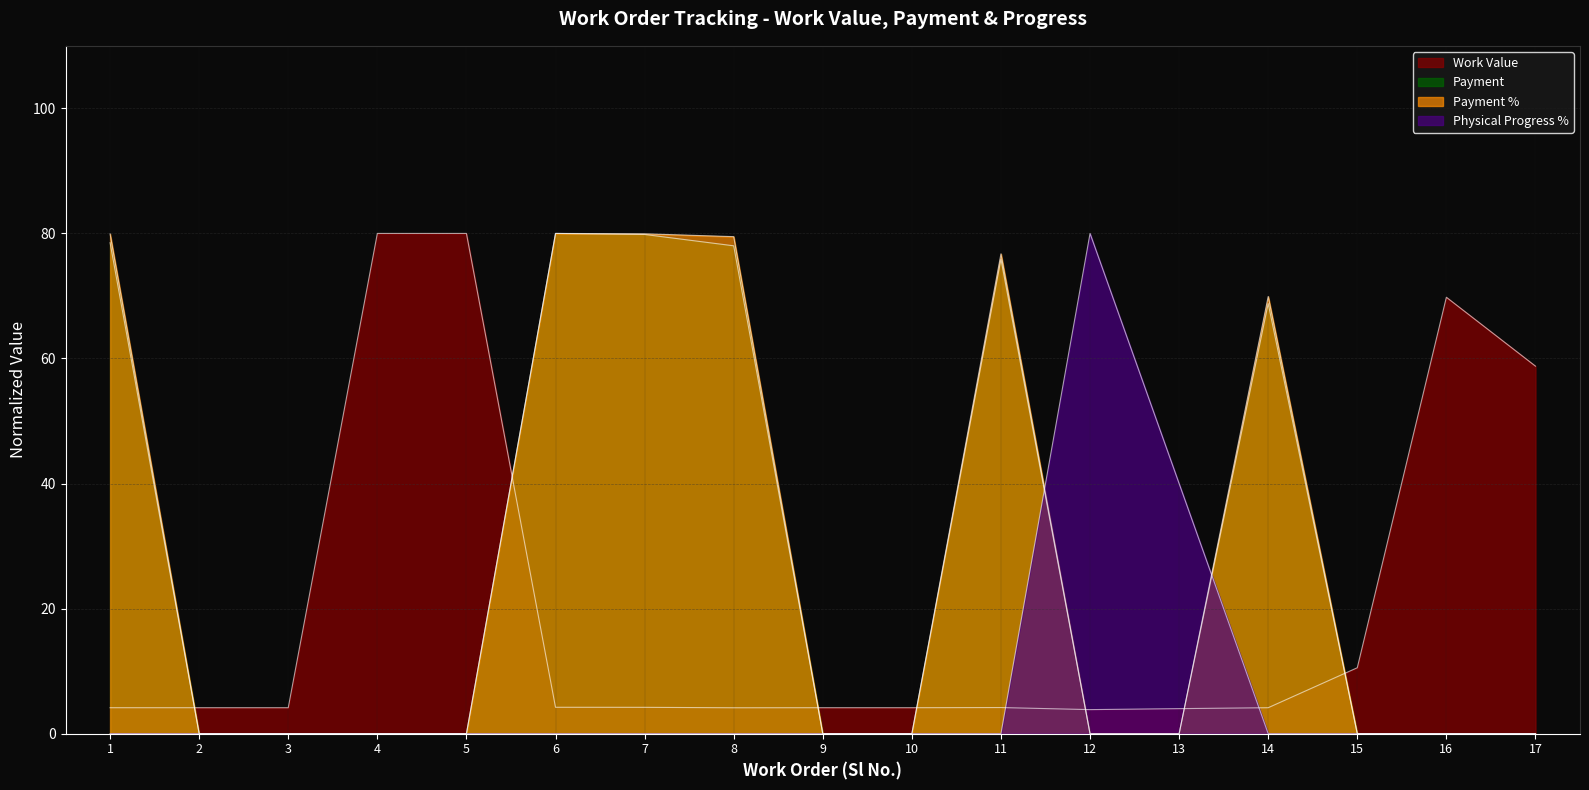

How many interior local peaks does the Payment % series have?

3